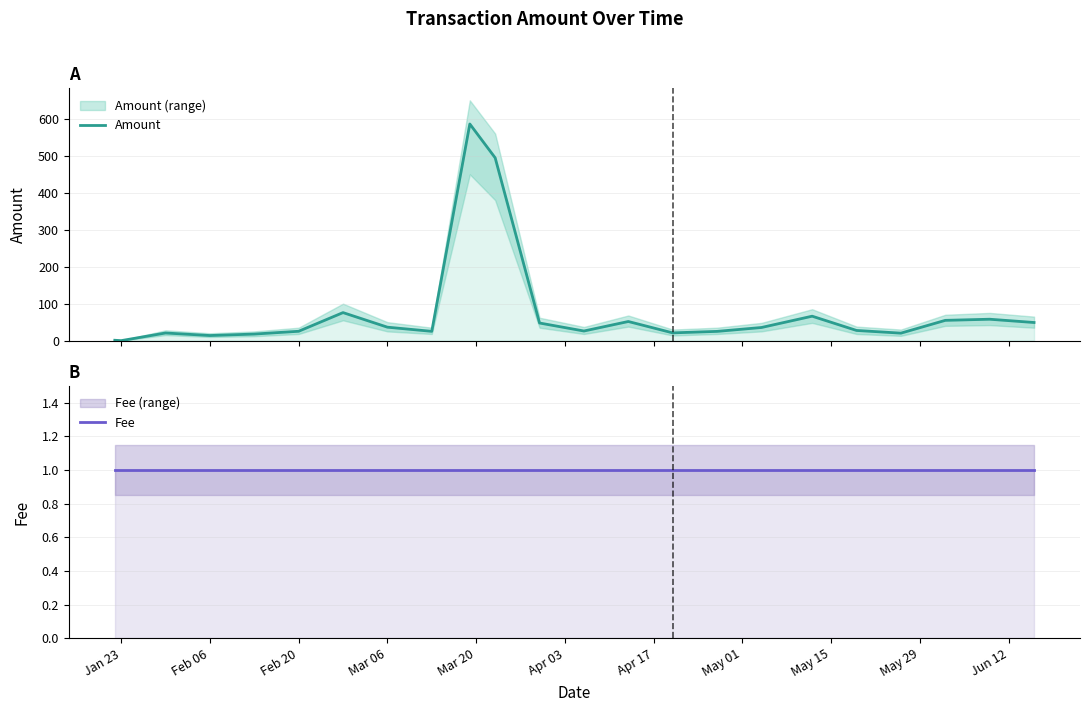

True or false: Amount has a value of 96.1 at 17.

False